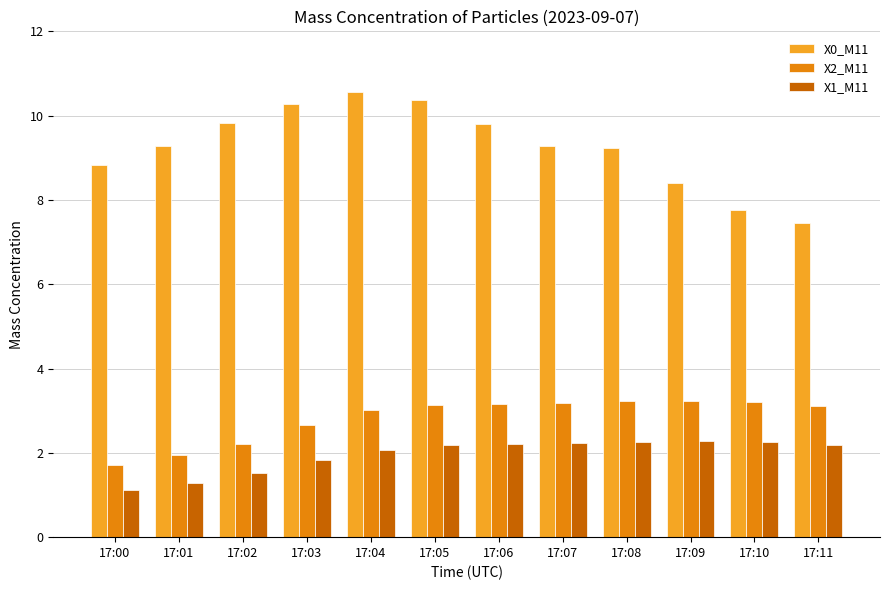

How many groups of bars are there?

12